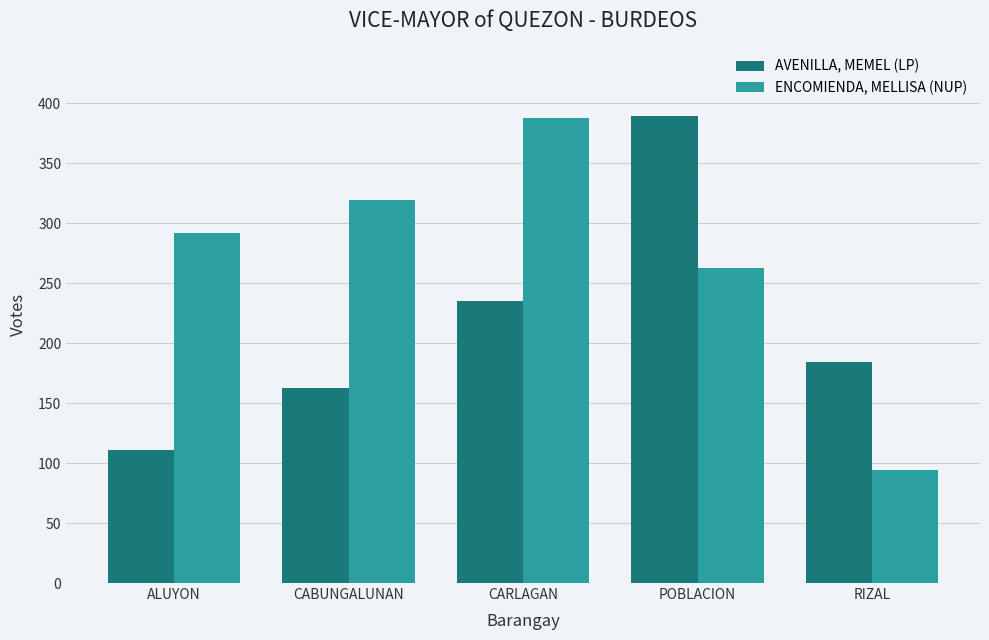

What is the difference between the maximum and minimum values in the ENCOMIENDA, MELLISA (NUP) series?

294